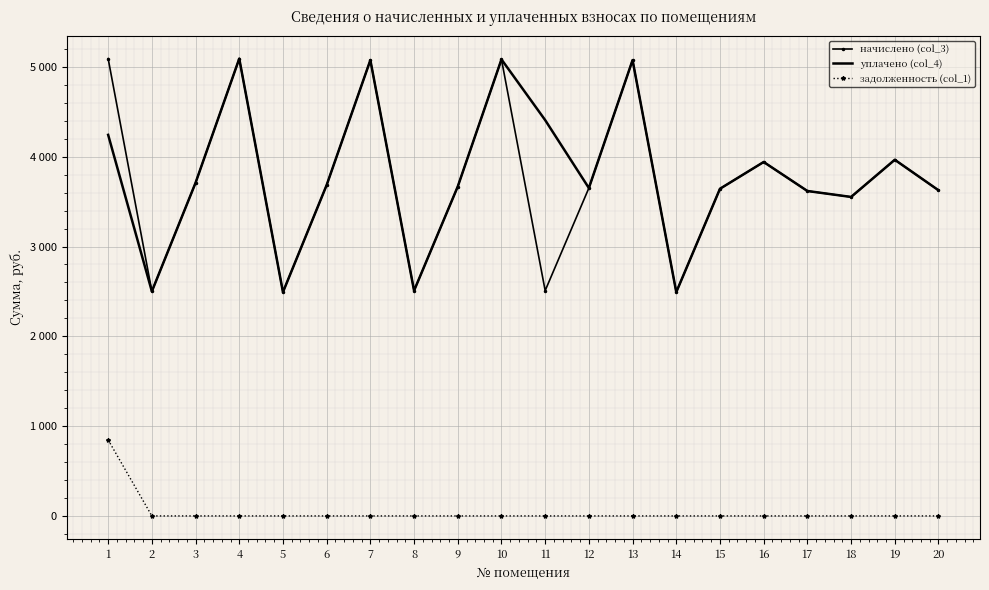

The начислено (col_3) series shows 3668.0 at 9. True or false?

True